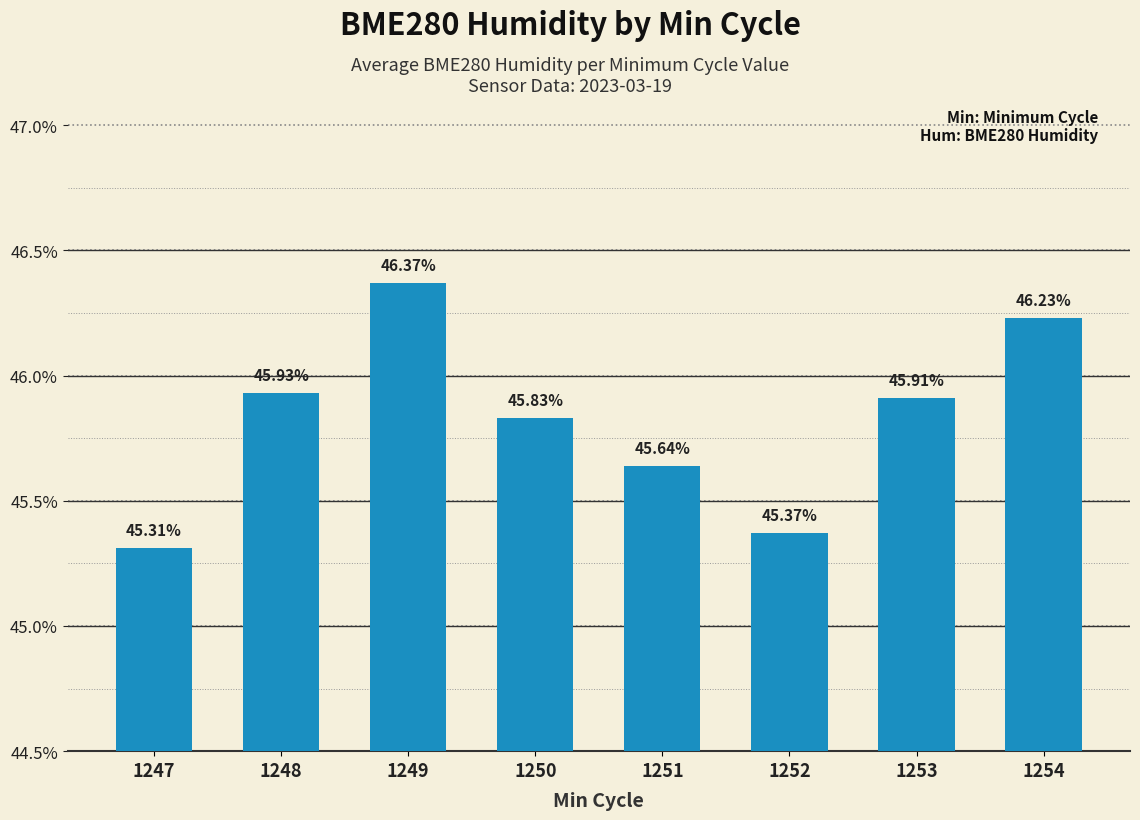

Where is the data nearest to the value 45?

1247